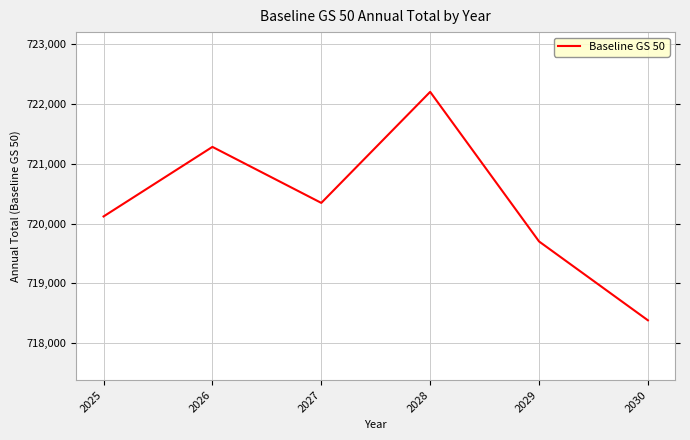

True or false: there are more than 2 points higher than both neighbors.

False